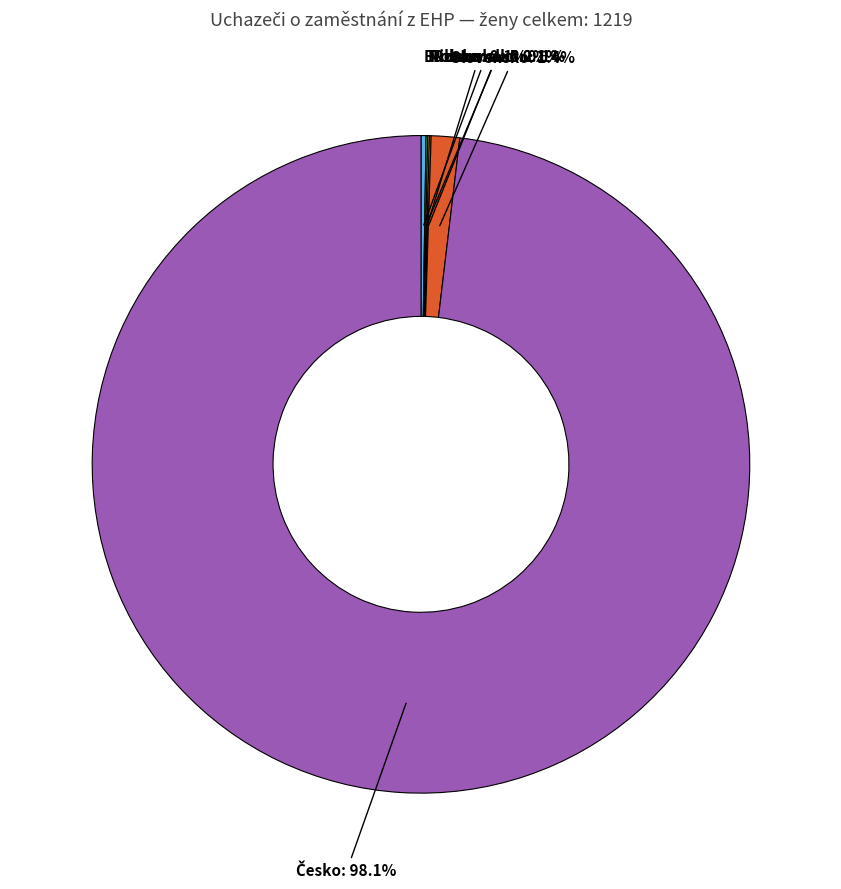

Is there any slice that represents more than half of the pie?

Yes